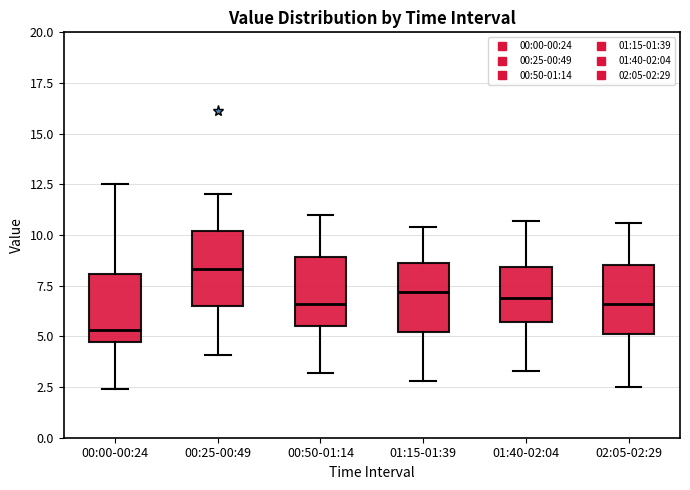

Reading left to right, read every box against the y-axis: the position of its median line, the range the box covers, and the ends of its whiskers. The values are not printed on the chart, so give them approximately, as read against the axis.

00:00-00:24: median 5.5, box 4.5 to 8.0, whiskers 2.5 to 12.5
00:25-00:49: median 8.5, box 6.5 to 10.0, whiskers 4.0 to 12.0
00:50-01:14: median 6.5, box 5.5 to 9.0, whiskers 3.0 to 11.0
01:15-01:39: median 7.0, box 5.0 to 8.5, whiskers 3.0 to 10.5
01:40-02:04: median 7.0, box 5.5 to 8.5, whiskers 3.5 to 10.5
02:05-02:29: median 6.5, box 5.0 to 8.5, whiskers 2.5 to 10.5